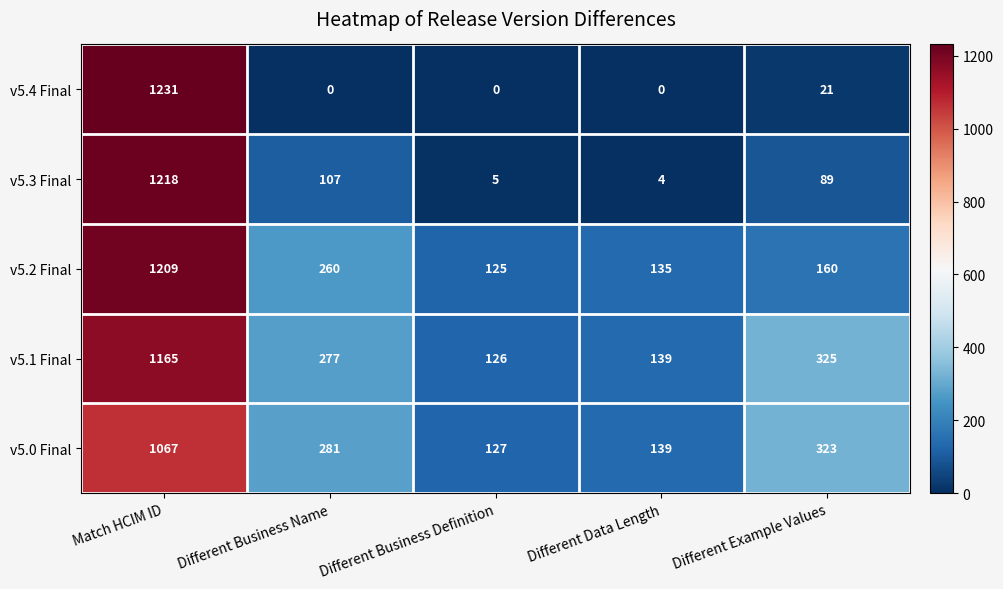

At which category does the chart reach its peak across all series?

Match HCIM ID